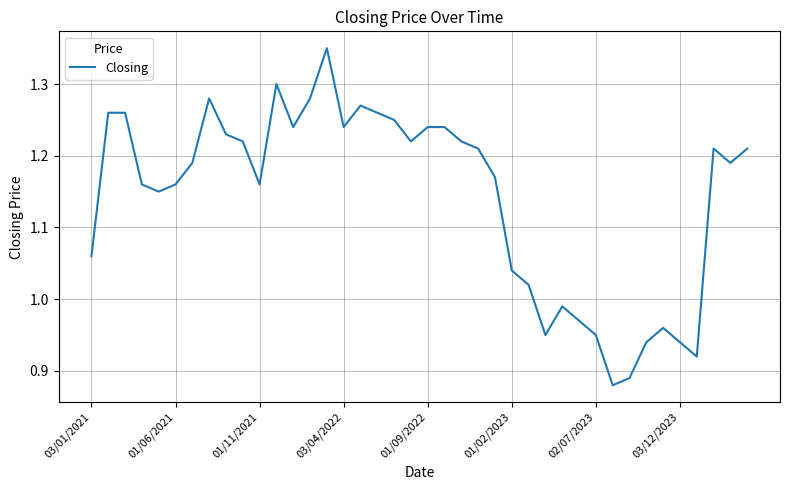

At which label does the data first exceed 1?

03/01/2021